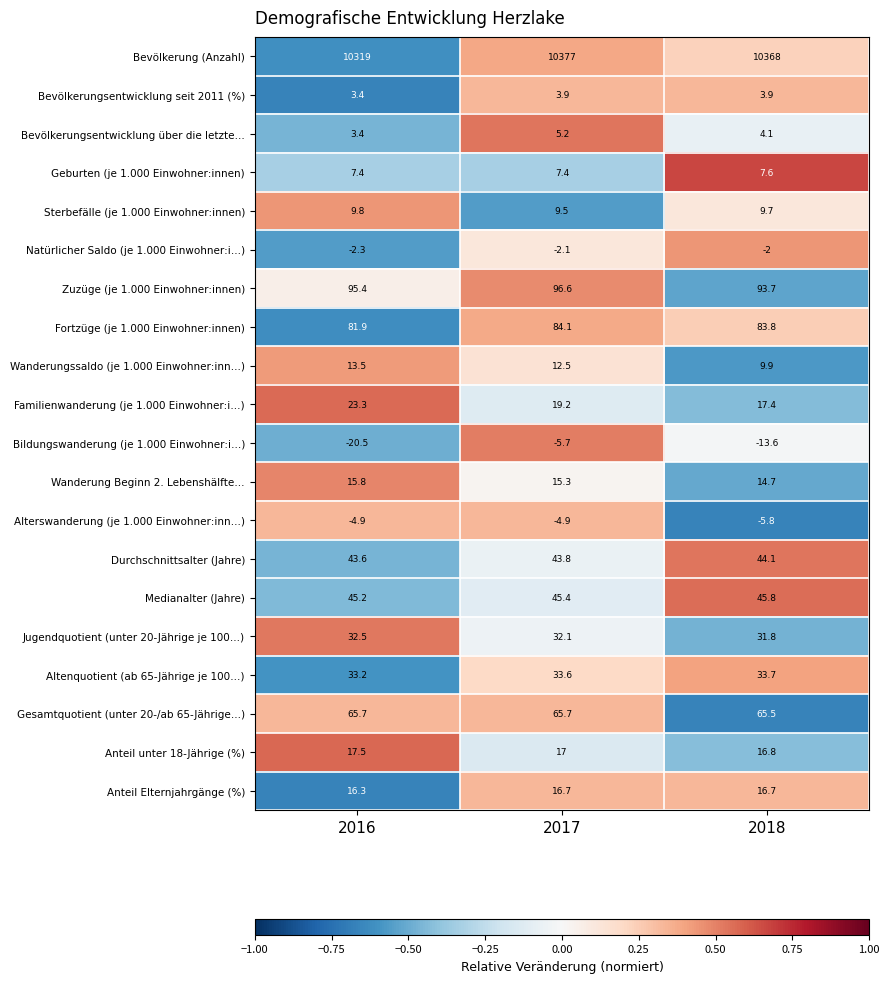

List the labels in order of Jugendquotient (unter 20-Jährige je 100…) value, smallest first.

2018, 2017, 2016